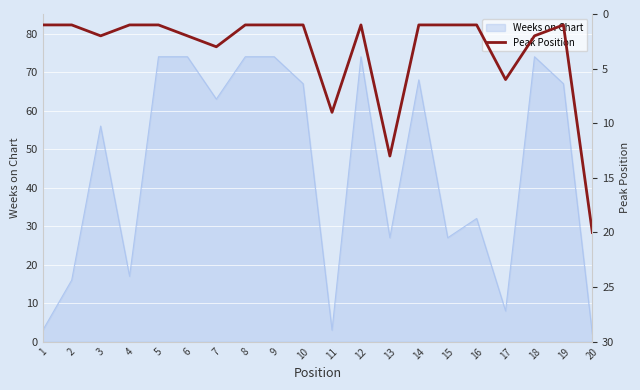

Reading right to left, transcribe all the data shown in this chart.

20	1	2	6	1	1	1	13	1	9	1	1	1	3	2	1	1	2	1	1